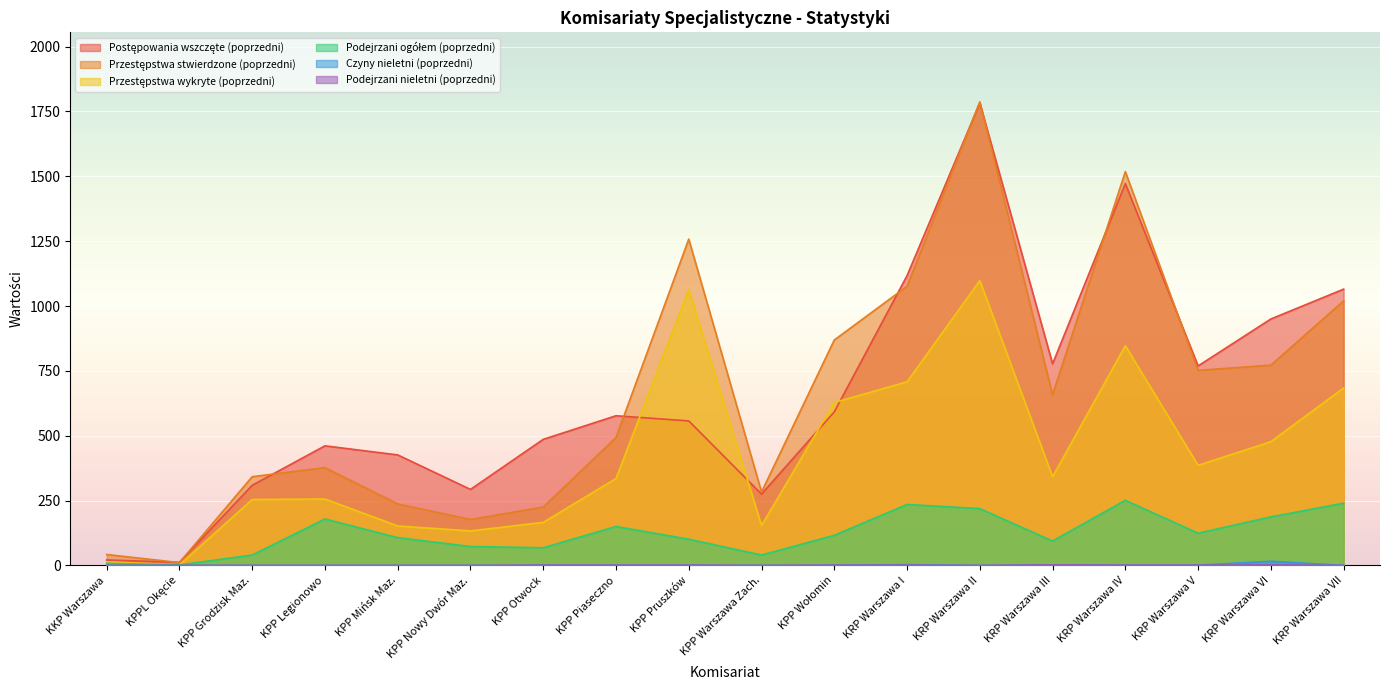

What position from the left is KRP Warszawa IV?

15